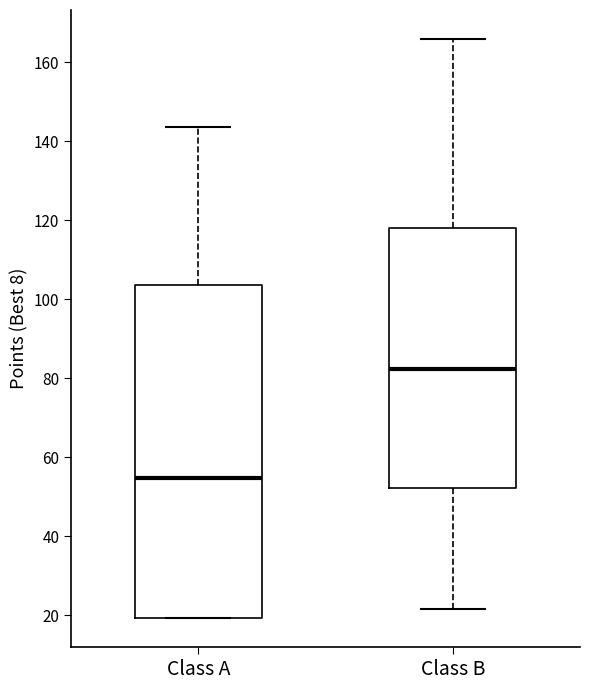

Where does the upper whisker of the box for Class B end on the y-axis? The values are not printed on the chart, so give them approximately, as read against the axis.

166